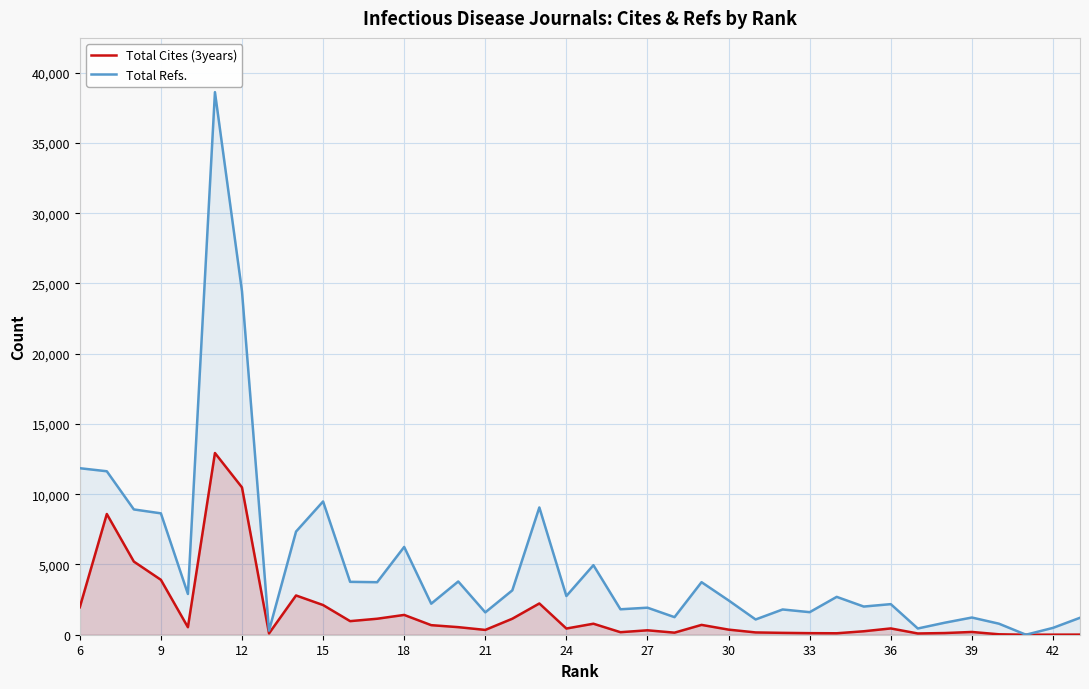

True or false: Total Cites (3years) and Total Refs. intersect in this chart.

False